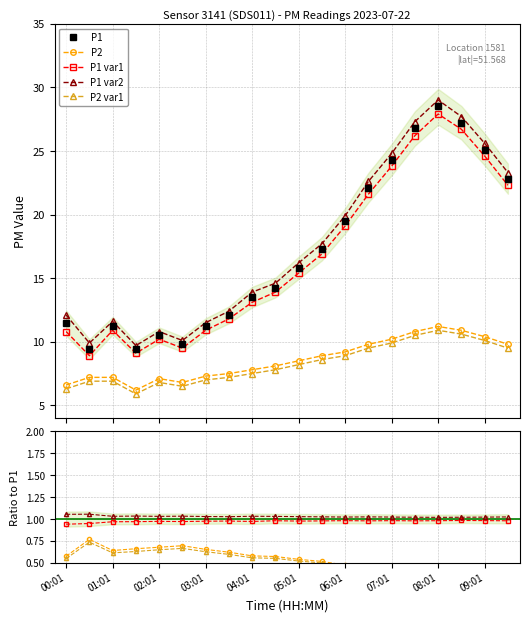

At which label does P2 reach its peak?

08:01